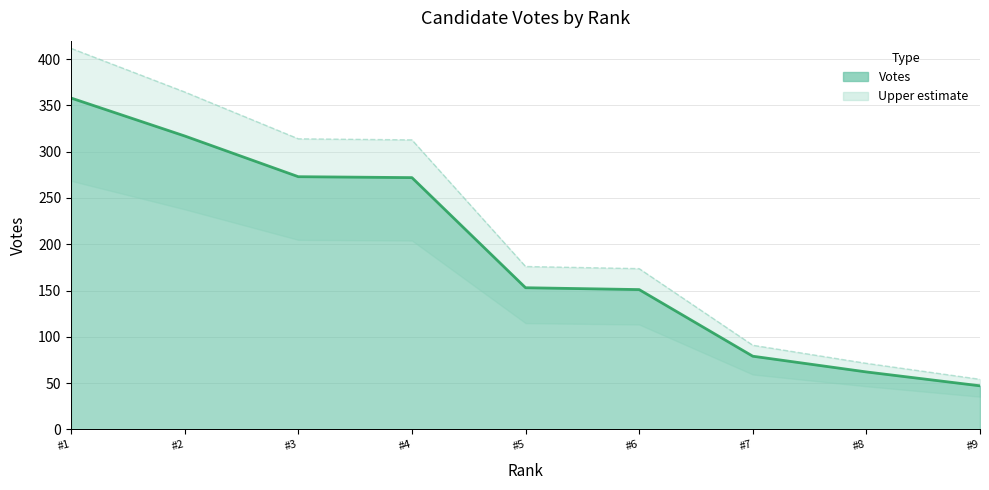

What is the maximum value shown in the chart?

411.7